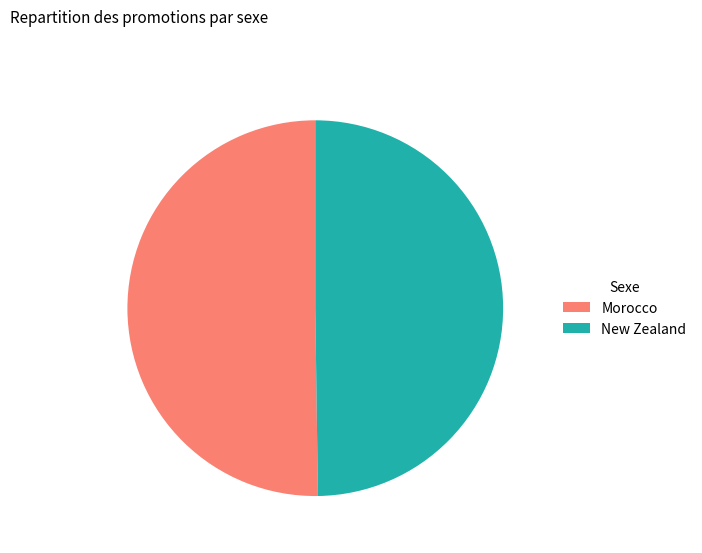

Do New Zealand and Morocco together represent more than half of the pie?

Yes